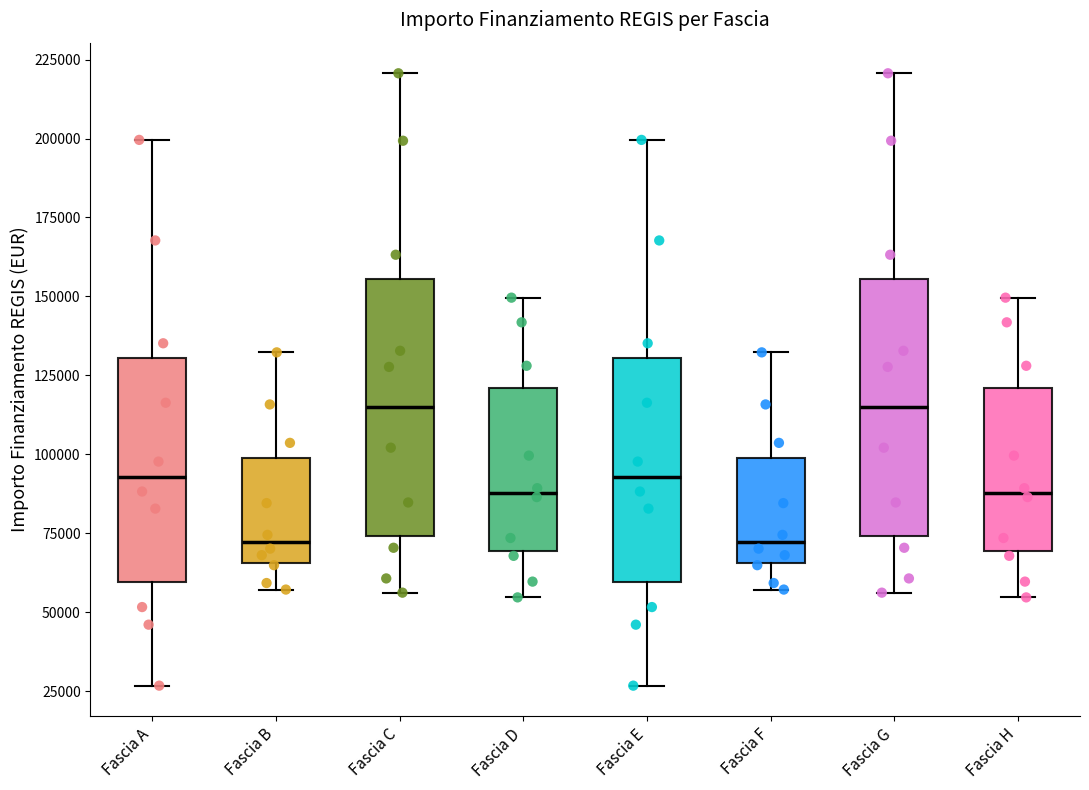

Reading left to right, read every box against the y-axis: the position of its median line, the range the box covers, and the ends of its whiskers. The values are not printed on the chart, so give them approximately, as read against the axis.

Fascia A: median 95000, box 60000 to 130000, whiskers 25000 to 200000
Fascia B: median 70000, box 65000 to 100000, whiskers 55000 to 130000
Fascia C: median 115000, box 75000 to 155000, whiskers 55000 to 220000
Fascia D: median 90000, box 70000 to 120000, whiskers 55000 to 150000
Fascia E: median 95000, box 60000 to 130000, whiskers 25000 to 200000
Fascia F: median 70000, box 65000 to 100000, whiskers 55000 to 130000
Fascia G: median 115000, box 75000 to 155000, whiskers 55000 to 220000
Fascia H: median 90000, box 70000 to 120000, whiskers 55000 to 150000